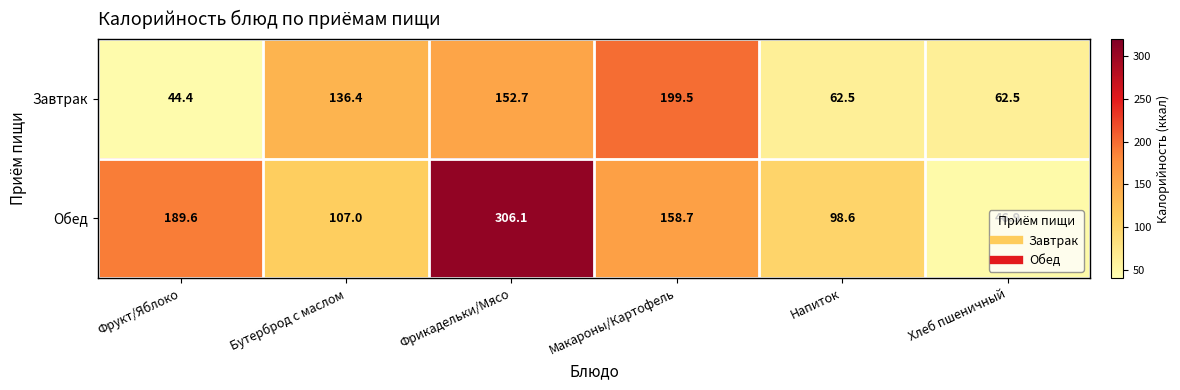

What is the smallest value displayed?

44.4